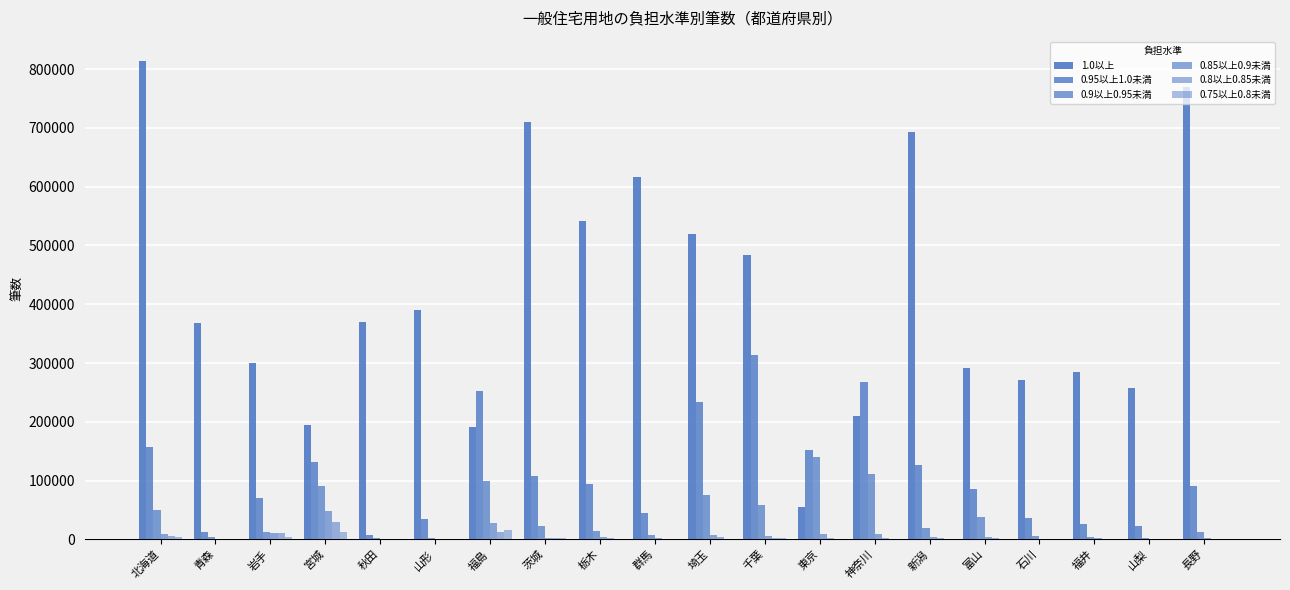

Reading left to right, list all the values displayed in this chart.

1.0以上: 北海道=814357	青森=368595	岩手=300172	宮城=193746	秋田=370555	山形=390131	福島=190944	茨城=710449	栃木=541053	群馬=617217	埼玉=519333	千葉=483817	東京=54135	神奈川=210078	新潟=693181	富山=291236	石川=270358	福井=284463	山梨=258157	長野=769756
0.95以上1.0未満: 北海道=156957	青森=11753	岩手=69995	宮城=131582	秋田=7511	山形=33918	福島=252487	茨城=108439	栃木=94705	群馬=44417	埼玉=233460	千葉=313272	東京=152467	神奈川=266824	新潟=127182	富山=85384	石川=35790	福井=25662	山梨=22248	長野=89880
0.9以上0.95未満: 北海道=49523	青森=3877	岩手=12633	宮城=90500	秋田=1350	山形=2224	福島=99327	茨城=22165	栃木=13676	群馬=7064	埼玉=75652	千葉=58309	東京=139869	神奈川=111678	新潟=18631	富山=38572	石川=6079	福井=3266	山梨=2984	長野=12326
0.85以上0.9未満: 北海道=8961	青森=551	岩手=11463	宮城=48819	秋田=412	山形=336	福島=27100	茨城=2681	栃木=3475	群馬=1606	埼玉=8073	千葉=6231	東京=8282	神奈川=9567	新潟=3304	富山=3490	石川=1036	福井=1586	山梨=1057	長野=1630
0.8以上0.85未満: 北海道=6275	青森=292	岩手=10317	宮城=29573	秋田=220	山形=100	福島=12669	茨城=1810	栃木=1681	群馬=683	埼玉=3166	千葉=2822	東京=2317	神奈川=2066	新潟=1883	富山=1440	石川=360	福井=1170	山梨=474	長野=1194
0.75以上0.8未満: 北海道=4297	青森=204	岩手=3543	宮城=12629	秋田=102	山形=135	福島=15336	茨城=1586	栃木=1154	群馬=393	埼玉=1047	千葉=1953	東京=835	神奈川=504	新潟=951	富山=470	石川=161	福井=340	山梨=391	長野=385